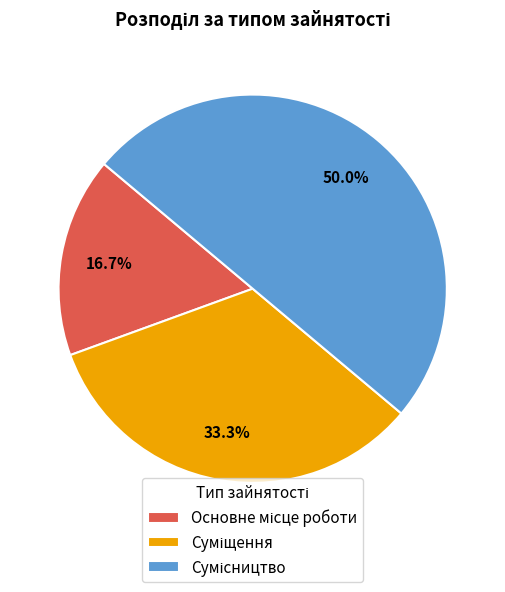

Rank the categories by value from highest to lowest.

Сумісництво, Суміщення, Основне місце роботи